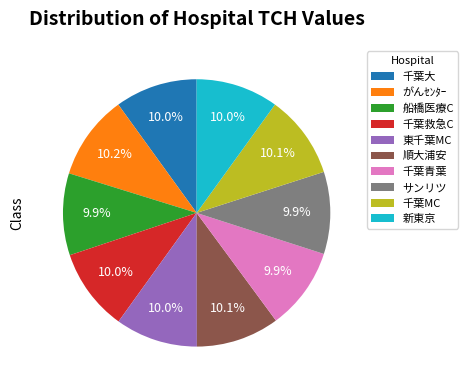

How many slices are in this pie chart?

10